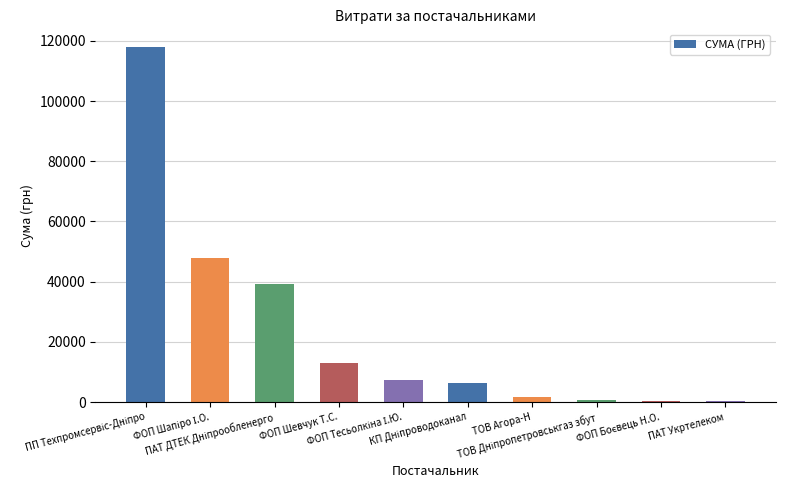

What is the sum of all values?

234641.9